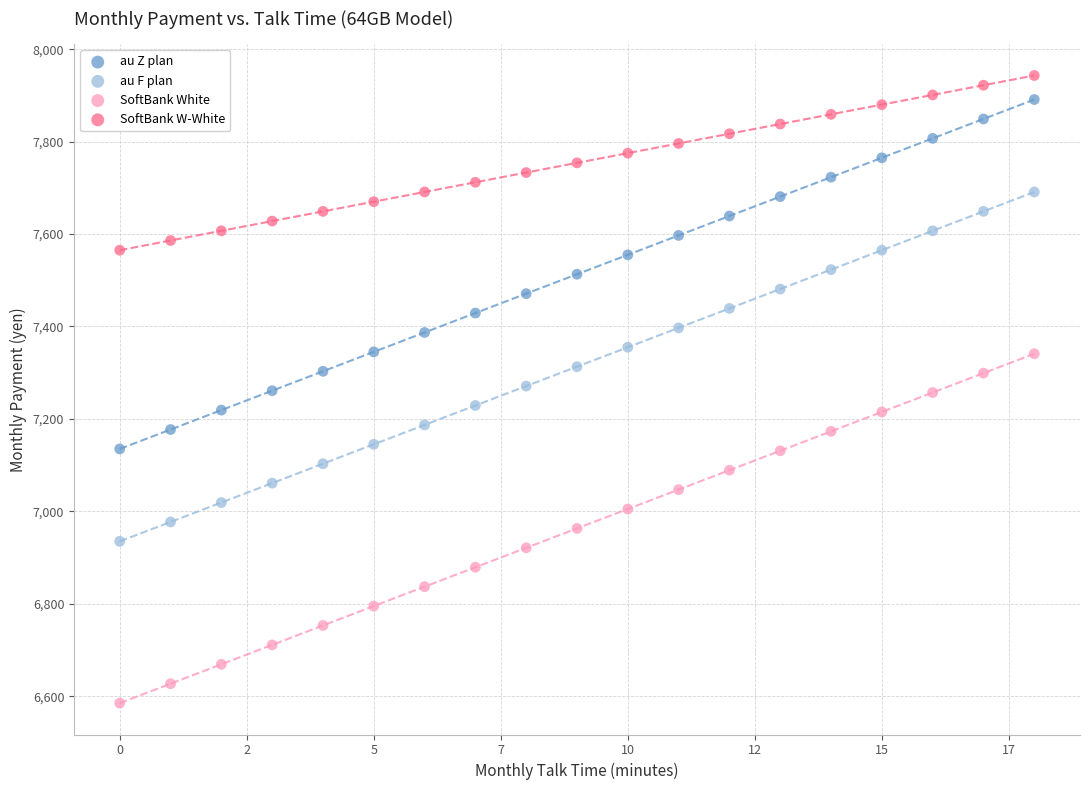

Across all data points, what is the range of Y values (max minus min)?

1358